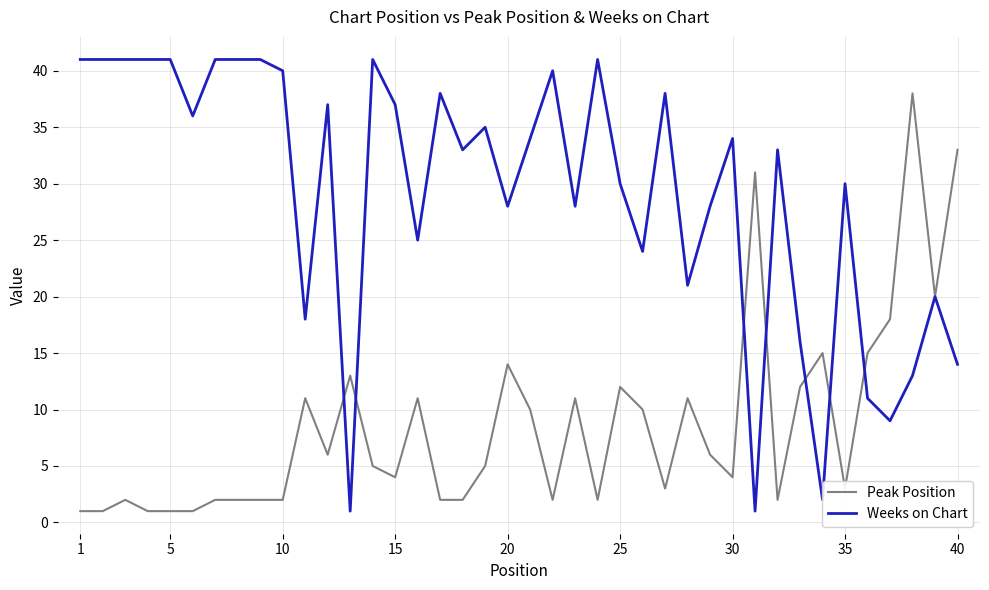

Which series has the largest total across all categories?

Weeks on Chart